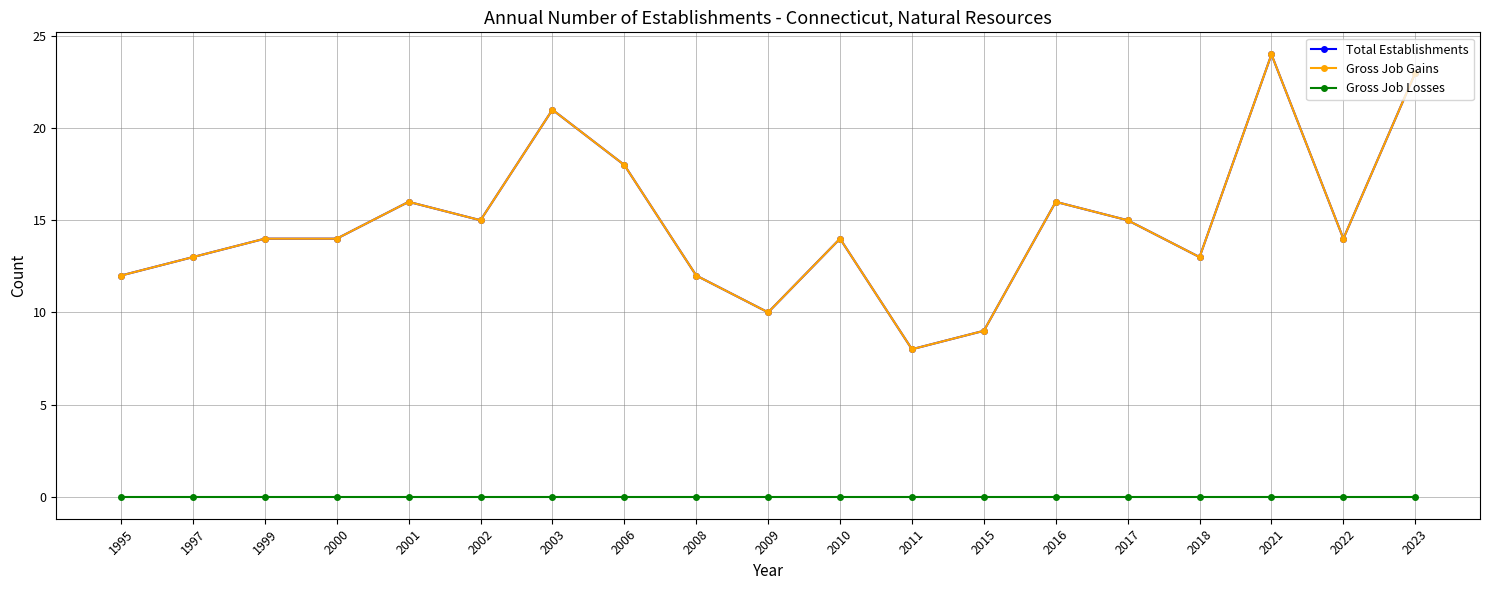

Reading left to right, what are all the values shown in this chart?

Total Establishments: 12	13	14	14	16	15	21	18	12	10	14	8	9	16	15	13	24	14	23
Gross Job Gains: 12	13	14	14	16	15	21	18	12	10	14	8	9	16	15	13	24	14	23
Gross Job Losses: 0	0	0	0	0	0	0	0	0	0	0	0	0	0	0	0	0	0	0